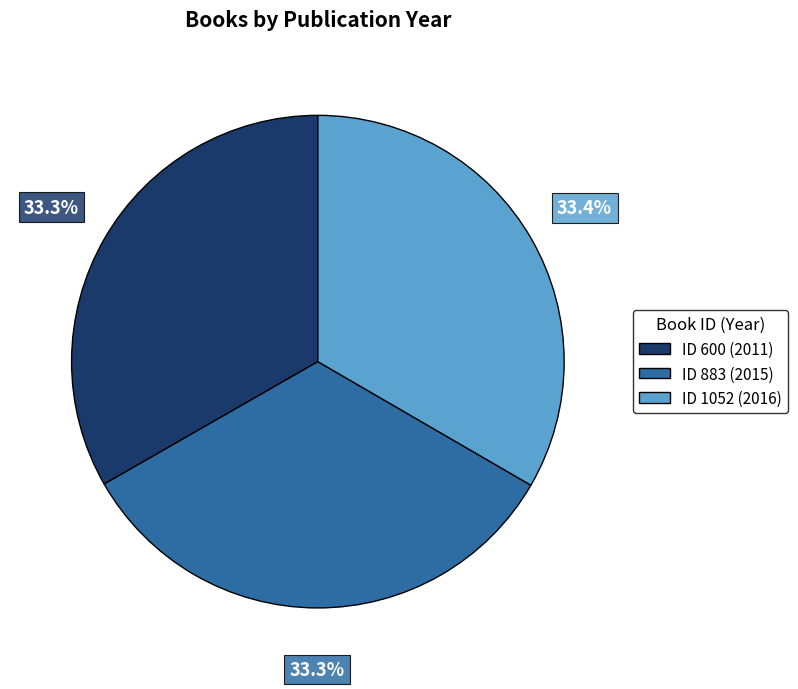

Is there a majority slice in this chart?

No